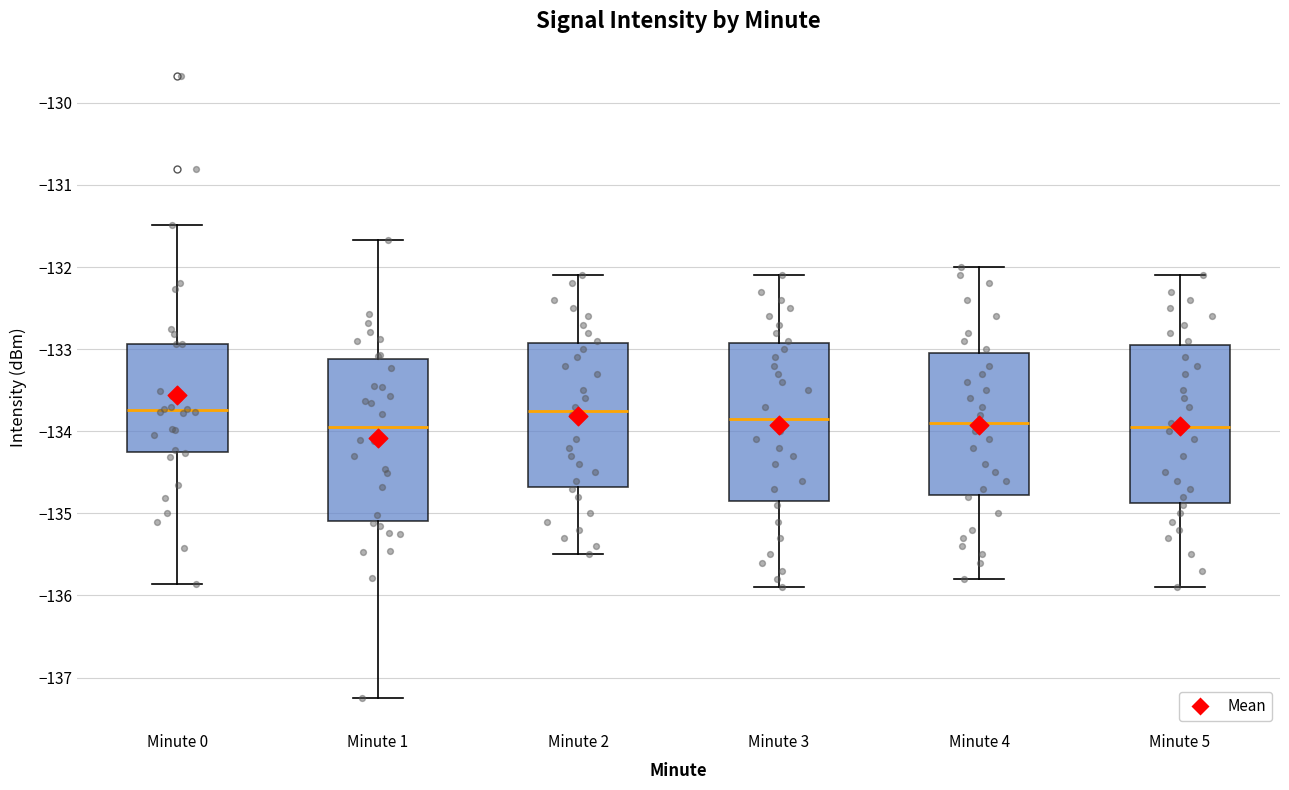

Where is the upper edge of the box for Minute 5 on the y-axis? The values are not printed on the chart, so give them approximately, as read against the axis.

-132.9